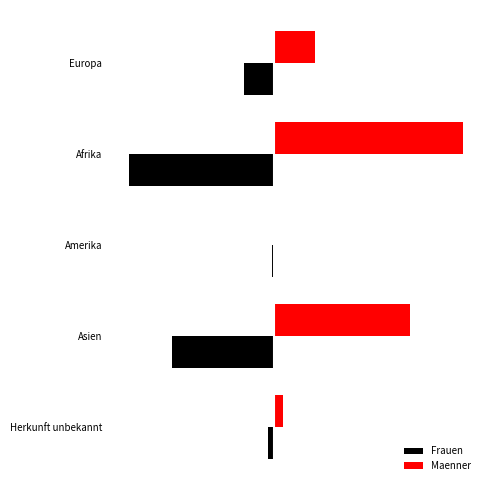

Reading right to left, what are all the values shown in this chart?

Frauen: -443	-8087	-132	-11569	-2388
Maenner: 729	10903	151	15157	3328